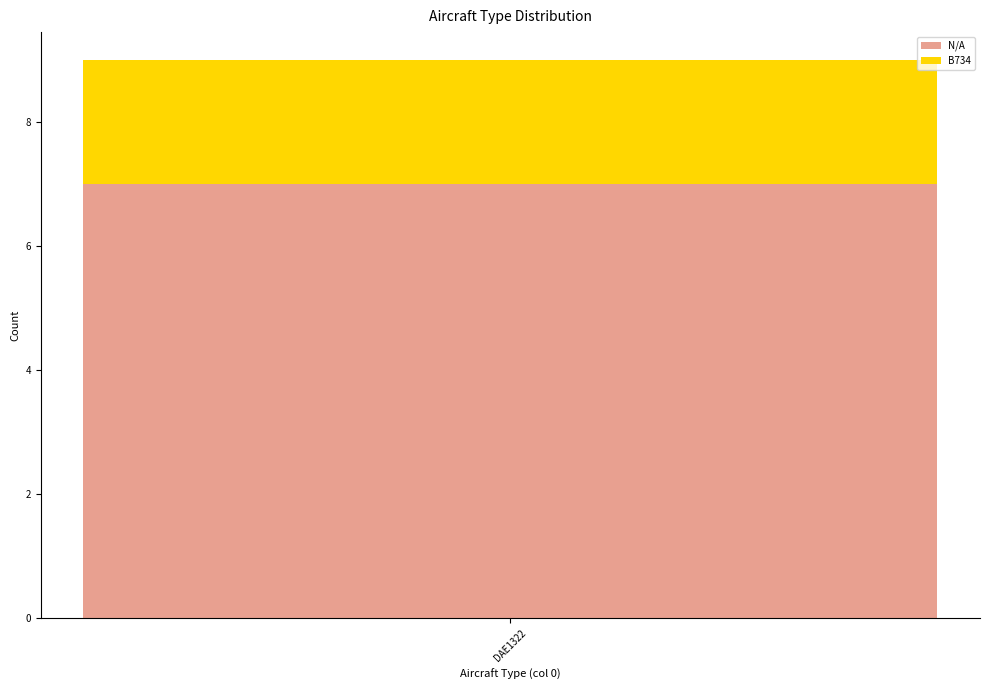

Does the chart contain any negative values?

No